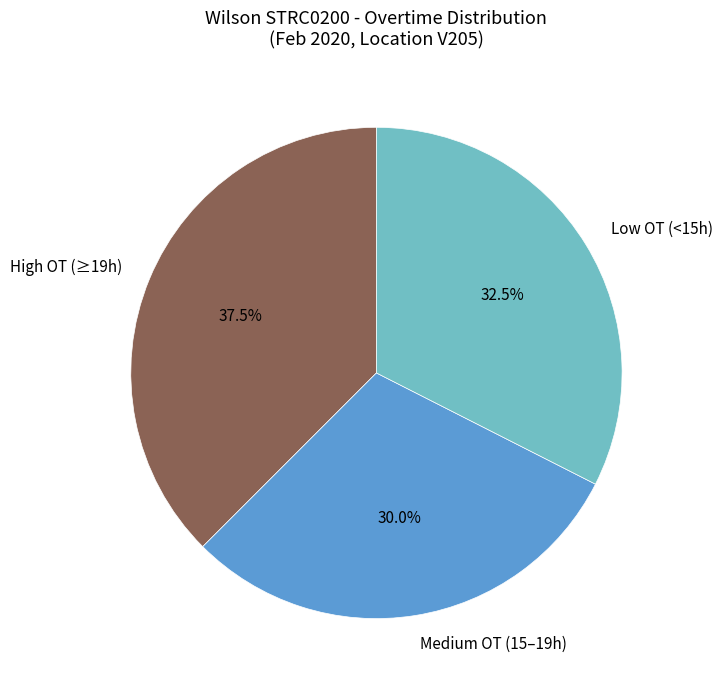

Which slice is the smallest?

Medium OT (15–19h)